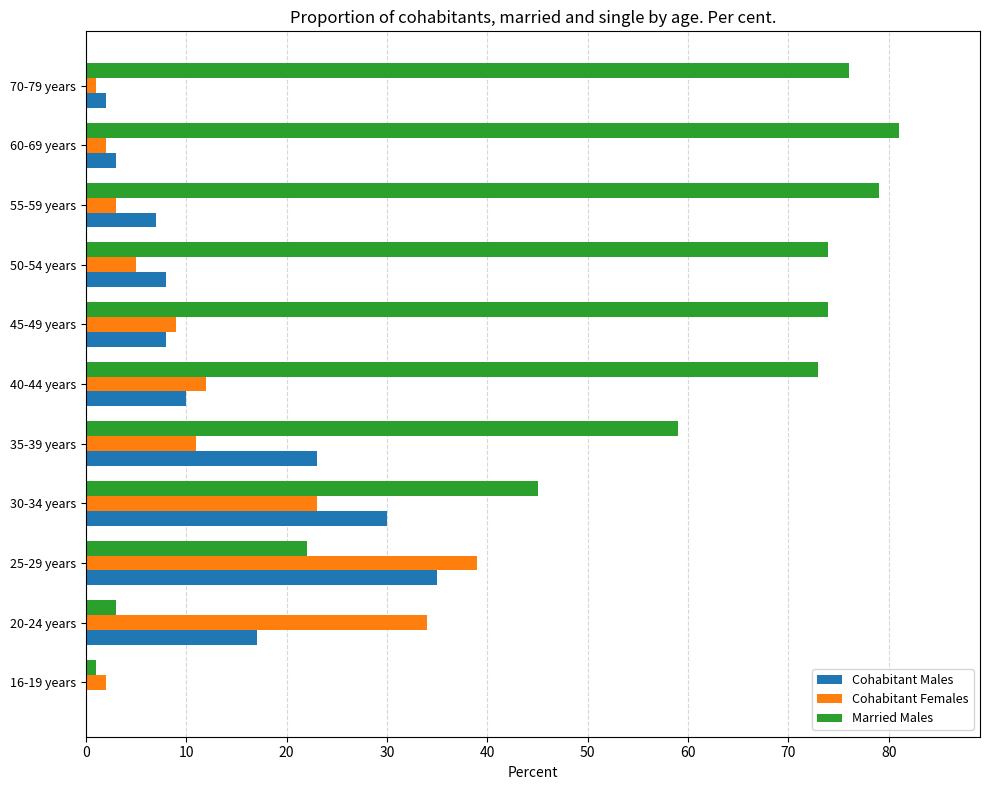

Which series has the largest total across all categories?

Married Males